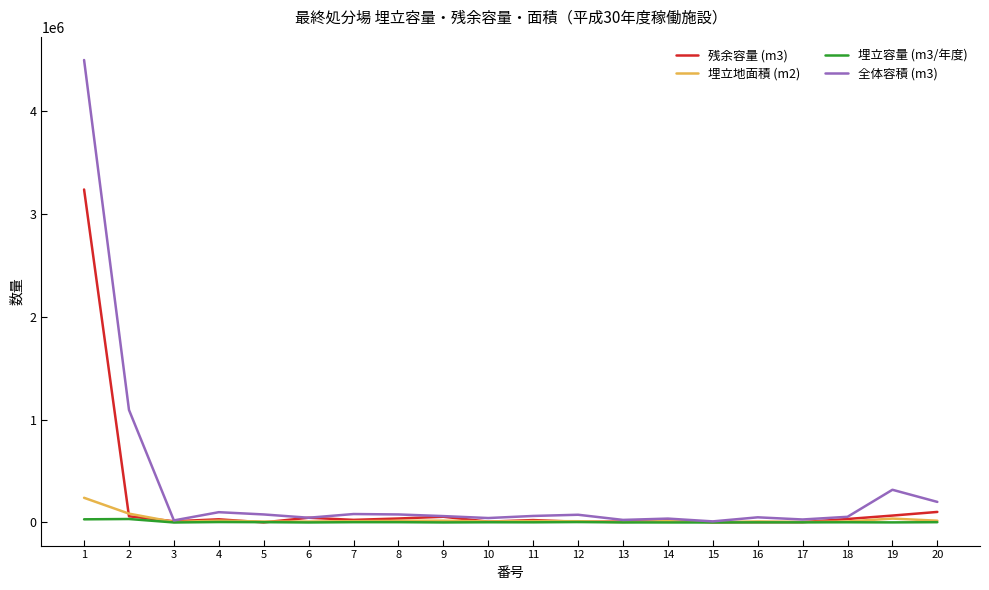

List the series in order of their peak value, lowest first.

埋立容量 (m3/年度), 埋立地面積 (m2), 残余容量 (m3), 全体容積 (m3)